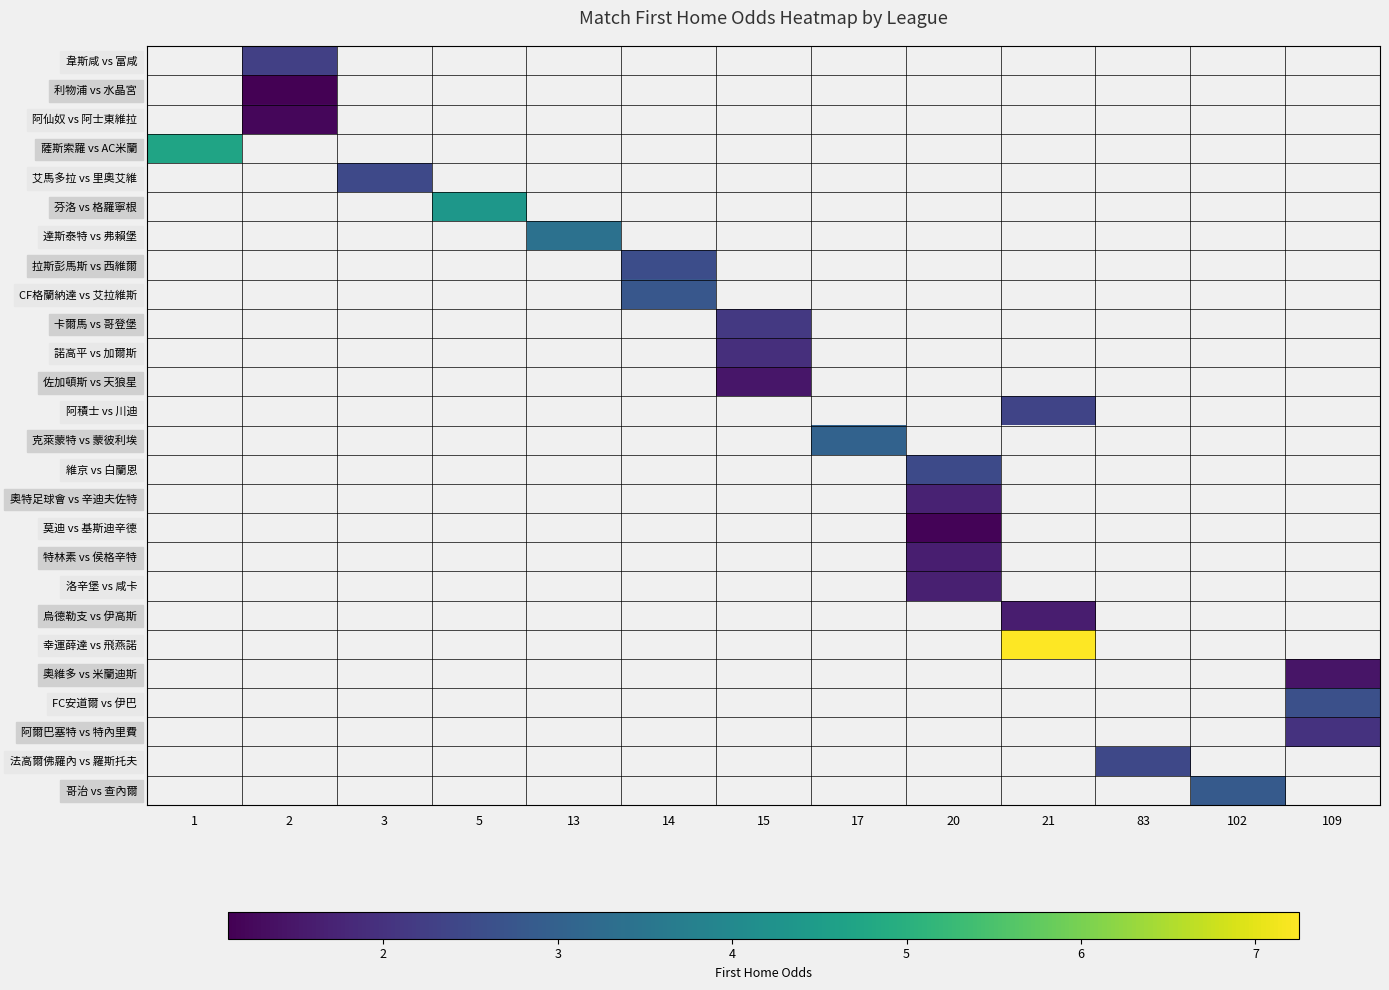

What is the greatest value displayed?

7.2